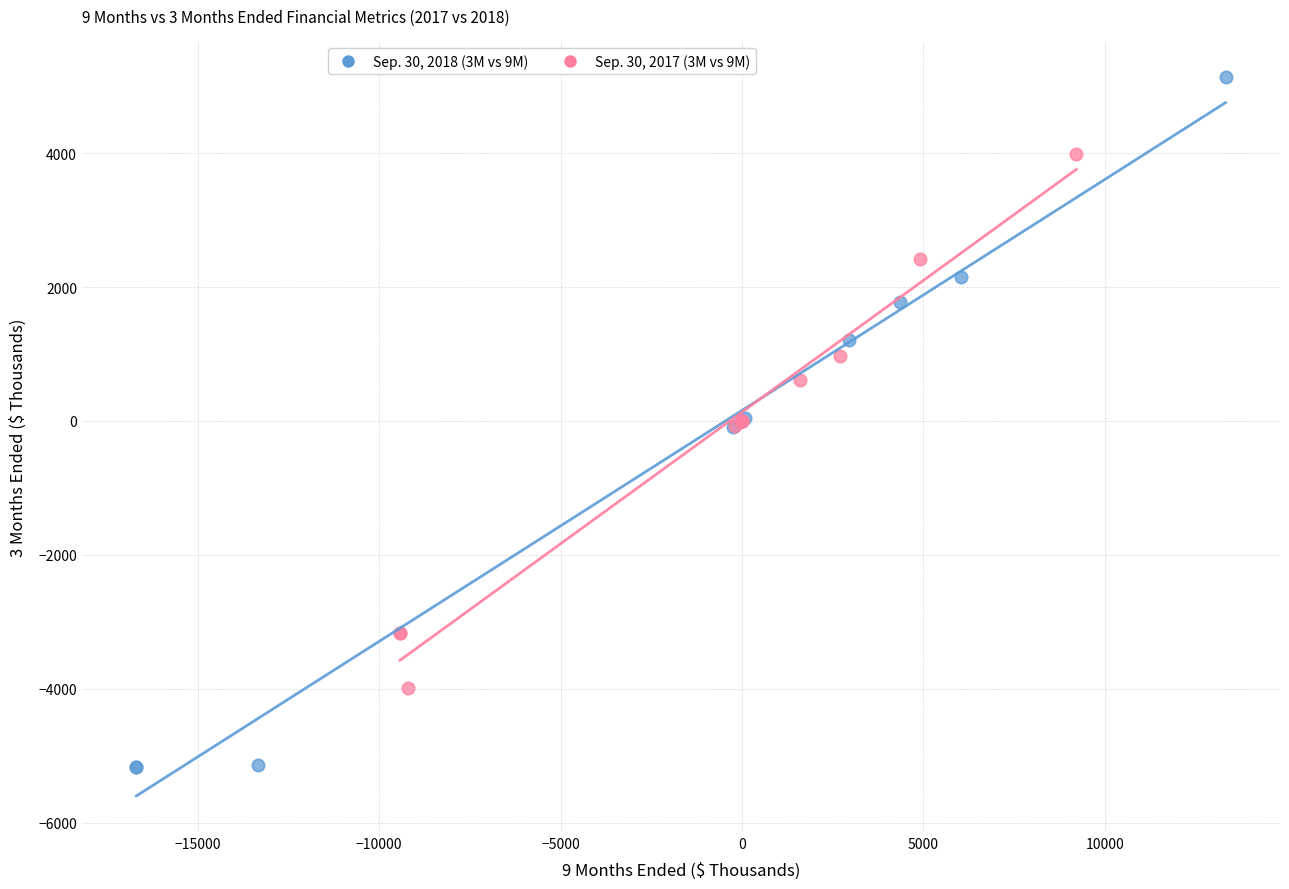

Which series reaches the maximum Y coordinate?

Sep. 30, 2018 (3M vs 9M)